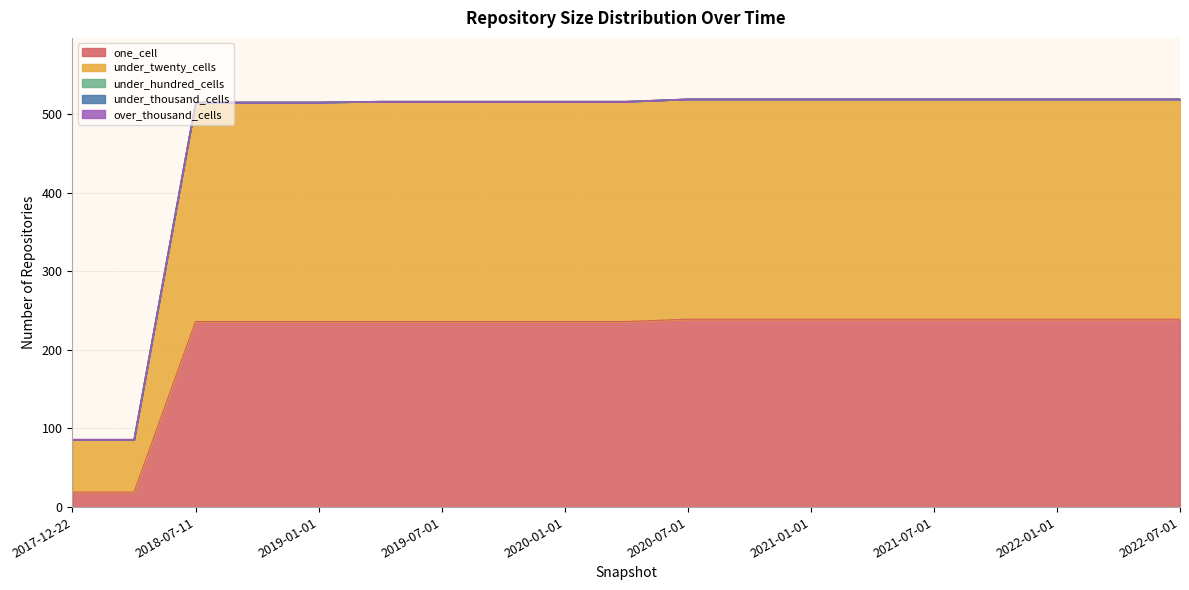

What are all the series names shown in the legend?

one_cell, under_twenty_cells, under_hundred_cells, under_thousand_cells, over_thousand_cells